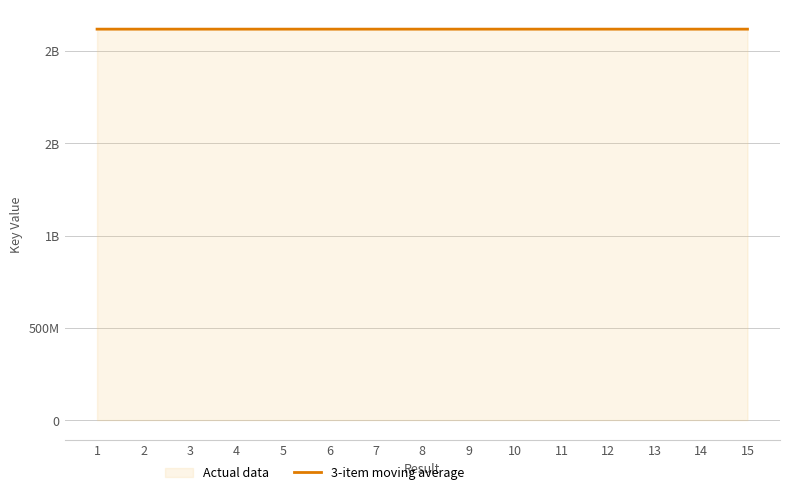

What is the change in value from 7 to 8?

-3665.3